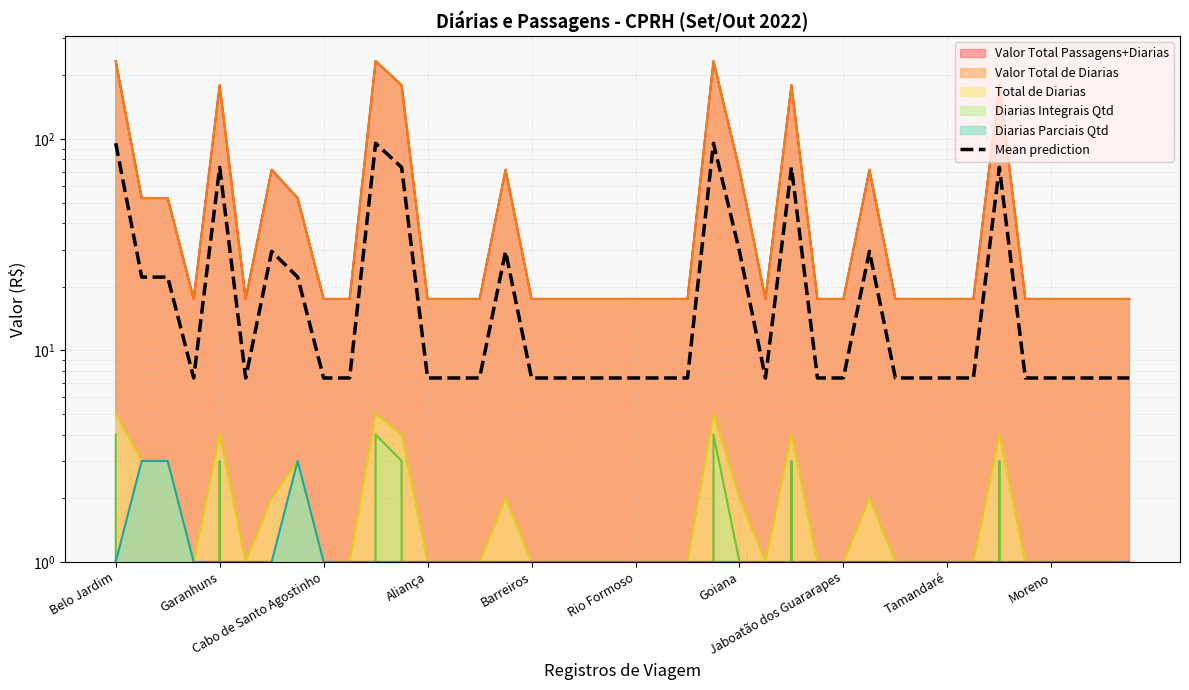

What is the average value?

23.9